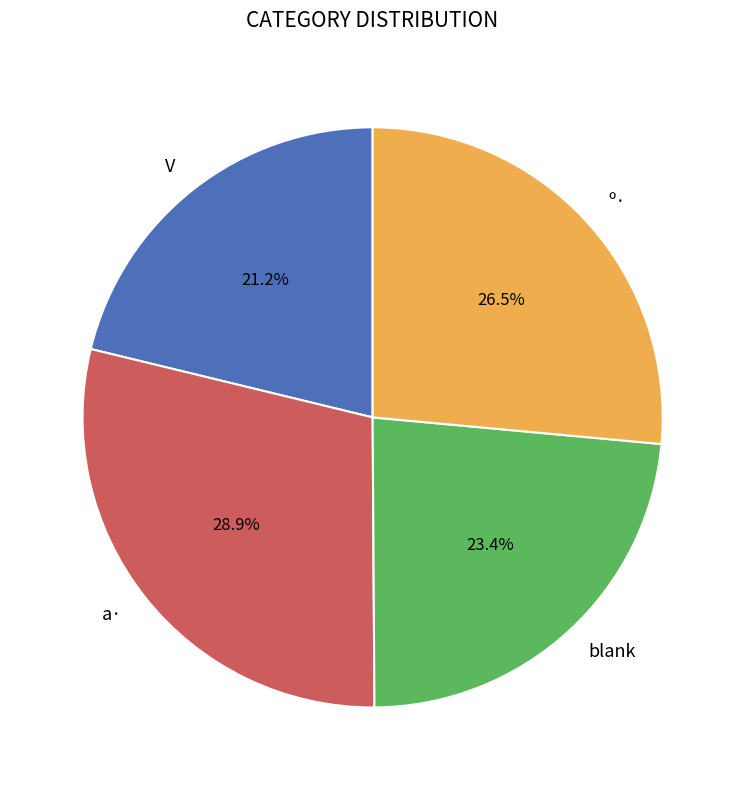

Does any single category account for the majority?

No